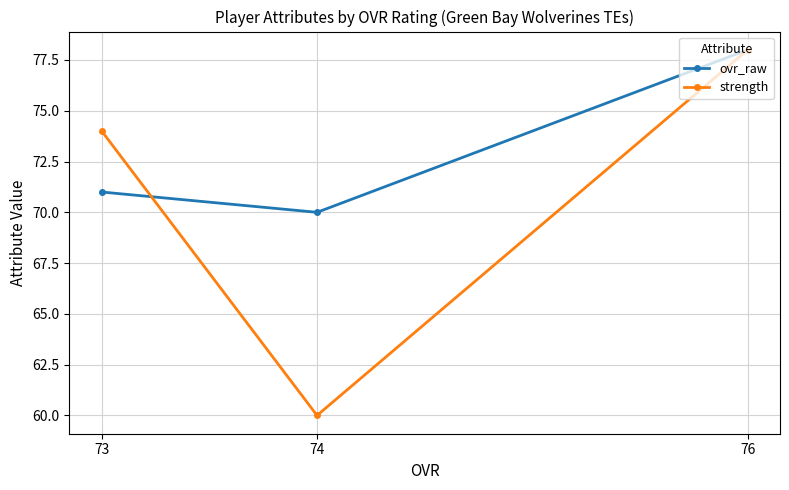

What is the highest value of the ovr_raw series?

78